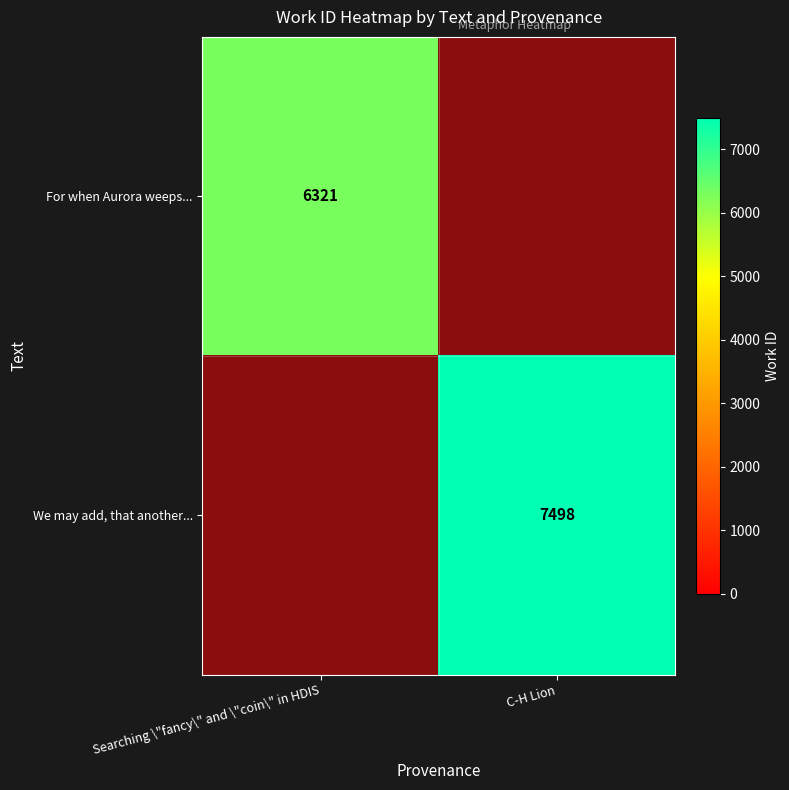

At how many categories does at least one series exceed 7108?

1